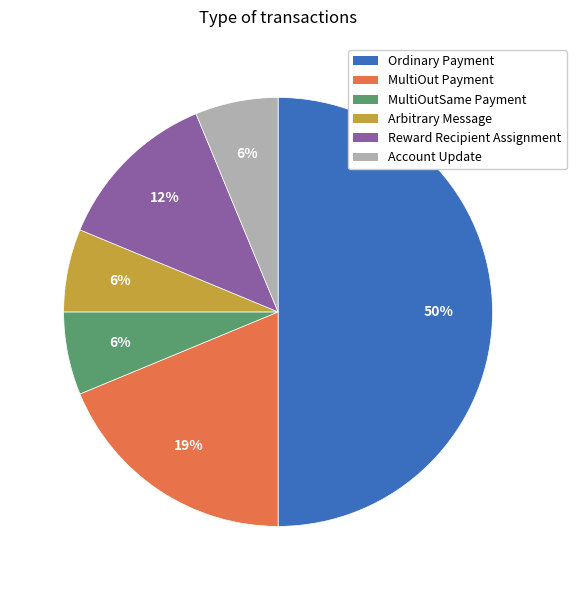

Is it true that Arbitrary Message is 6% of the pie?

True